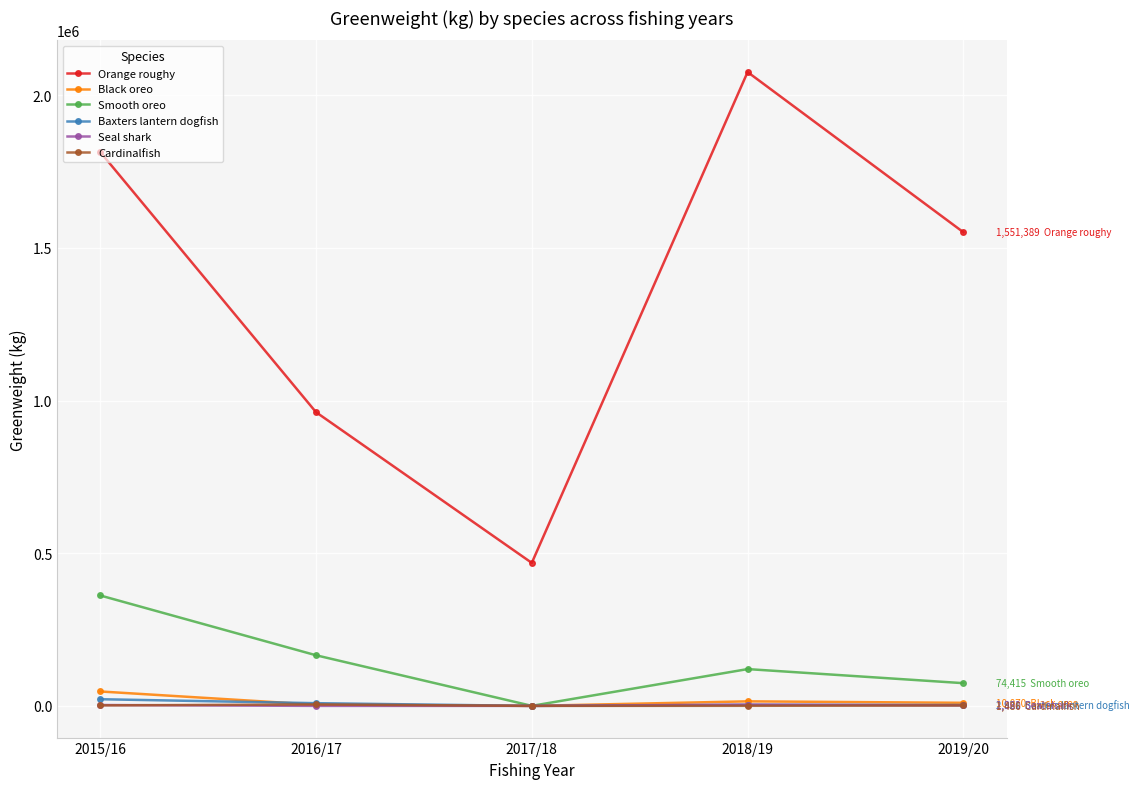

How many interior local peaks does the Smooth oreo series have?

1